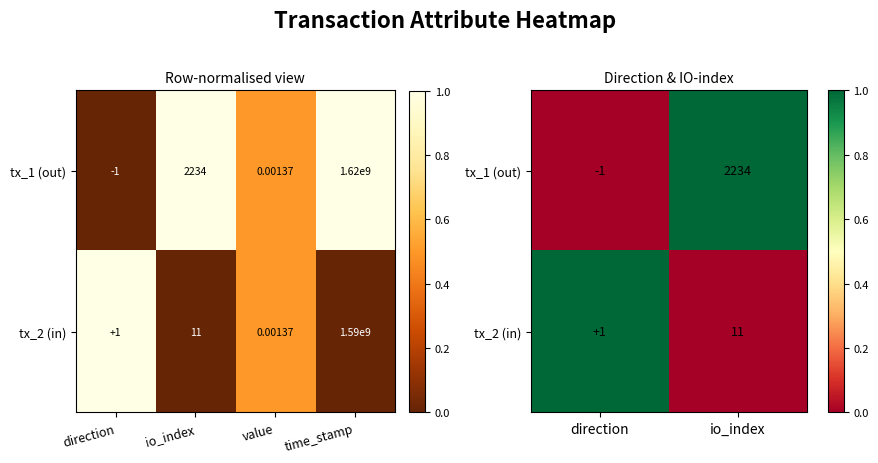

At which category is the sum across all series the highest?

direction